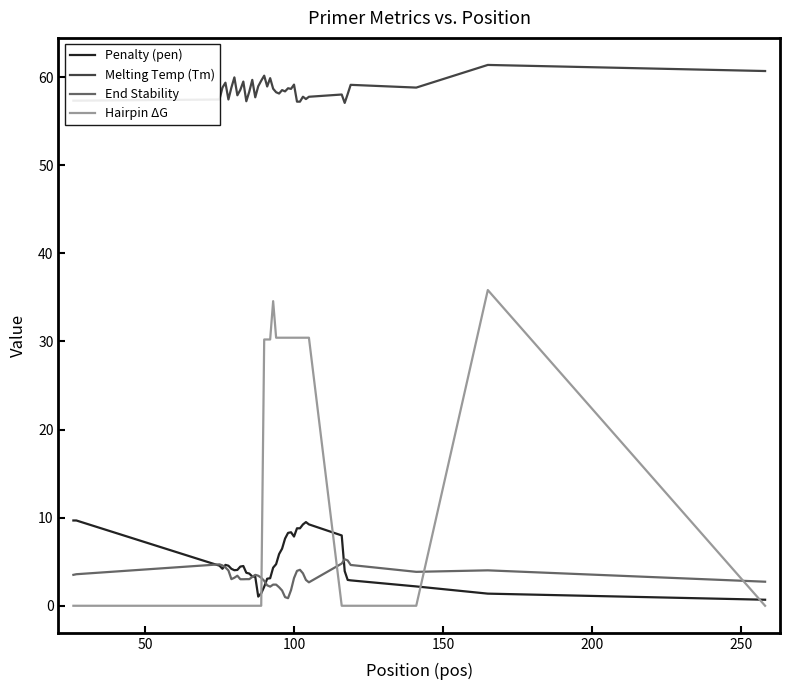

Which series has the largest total across all categories?

Melting Temp (Tm)